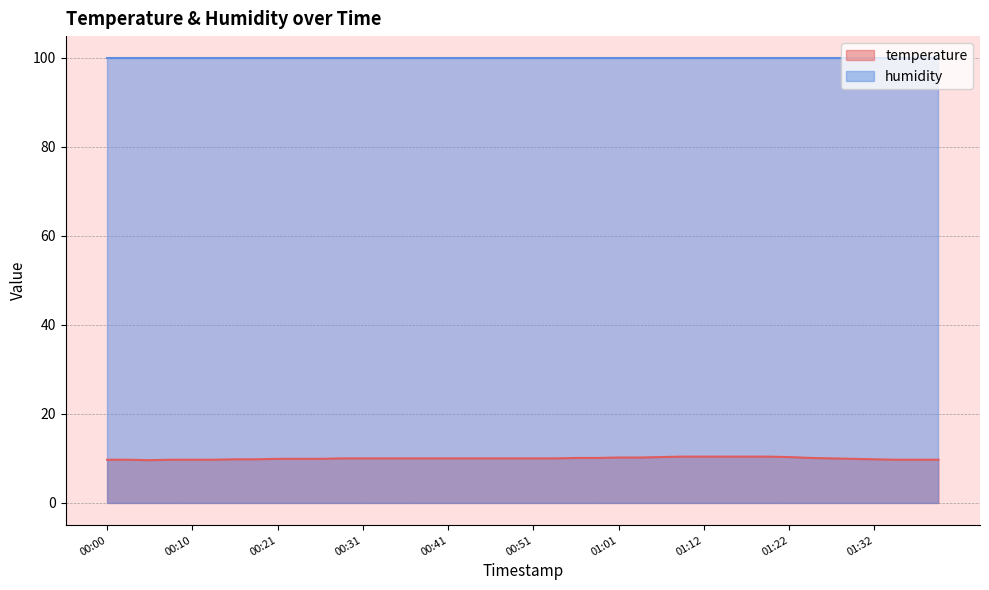

What position from the left is 00:36?

15